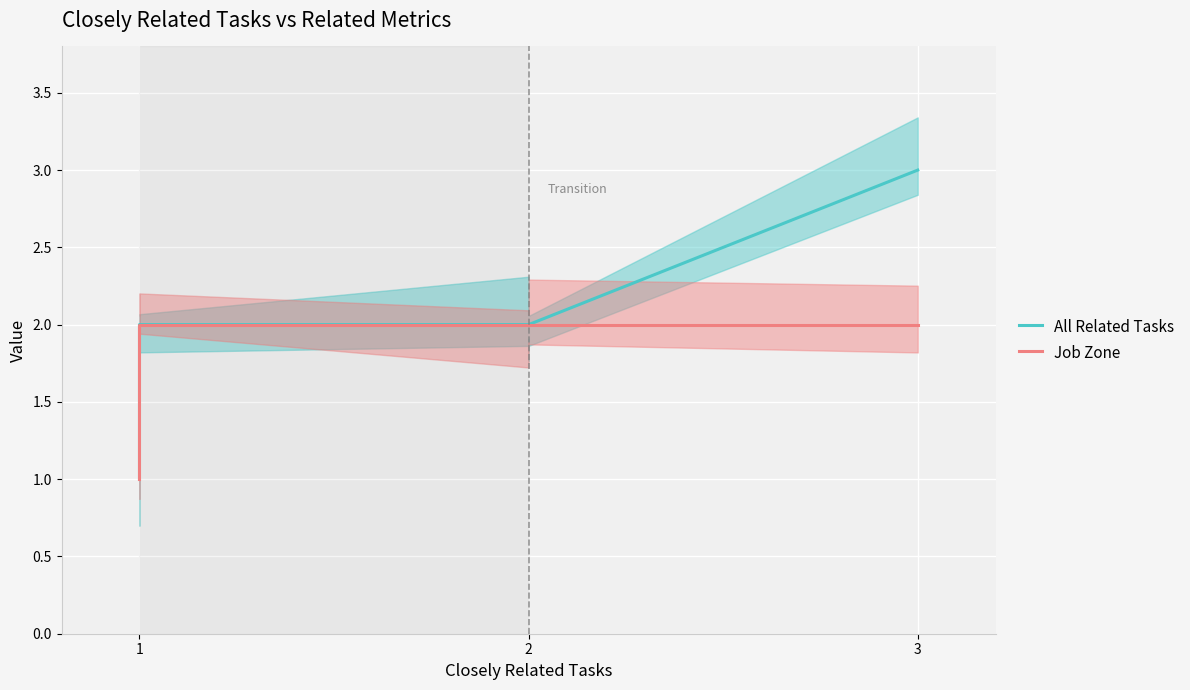

What is the smallest value displayed?

1